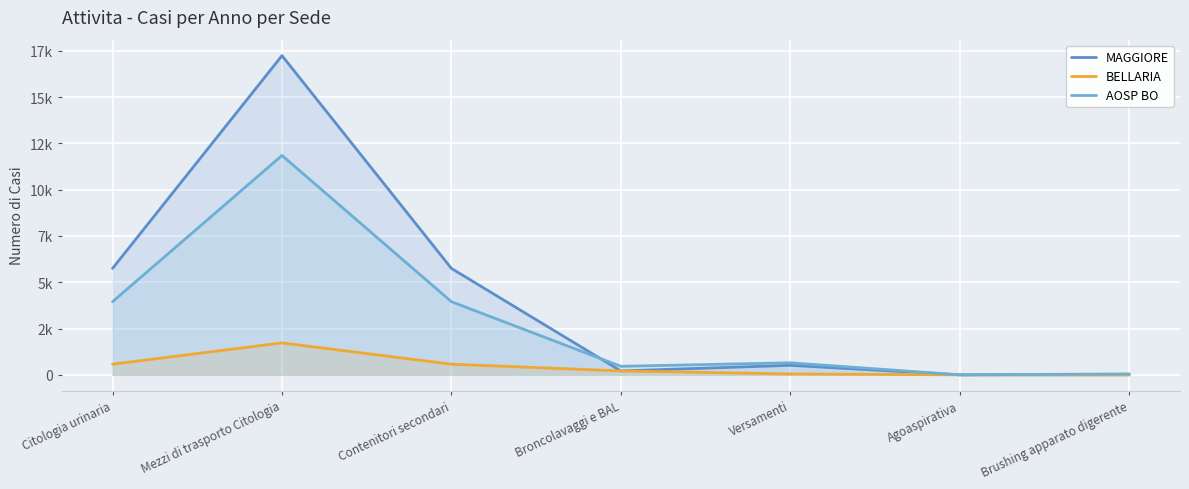

Reading right to left, list all the values displayed in this chart.

MAGGIORE: Brushing apparato digerente=0	Agoaspirativa=0	Versamenti=513	Broncolavaggi e BAL=210	Contenitori secondari=5747	Mezzi di trasporto Citologia=17241	Citologia urinaria=5747
BELLARIA: Brushing apparato digerente=0	Agoaspirativa=0	Versamenti=48	Broncolavaggi e BAL=210	Contenitori secondari=575	Mezzi di trasporto Citologia=1725	Citologia urinaria=575
AOSP BO: Brushing apparato digerente=50	Agoaspirativa=0	Versamenti=650	Broncolavaggi e BAL=460	Contenitori secondari=3950	Mezzi di trasporto Citologia=11850	Citologia urinaria=3950